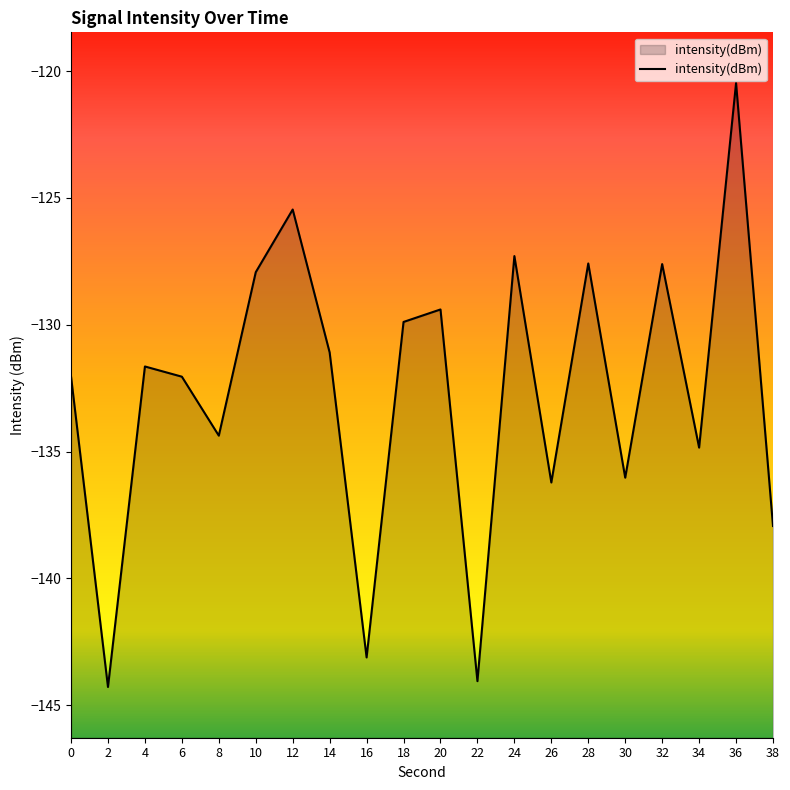

What is the approximate value at 24?

-127.3